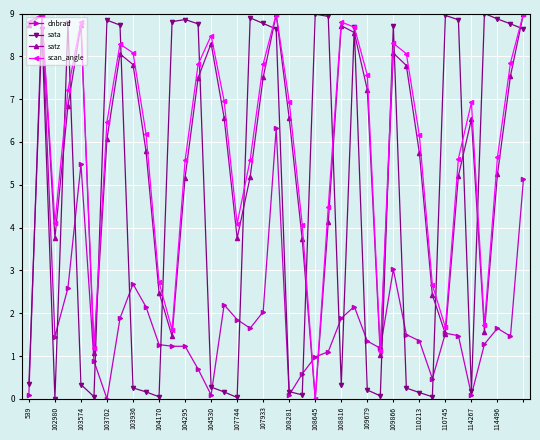

How many positive values does the satz series have?

38